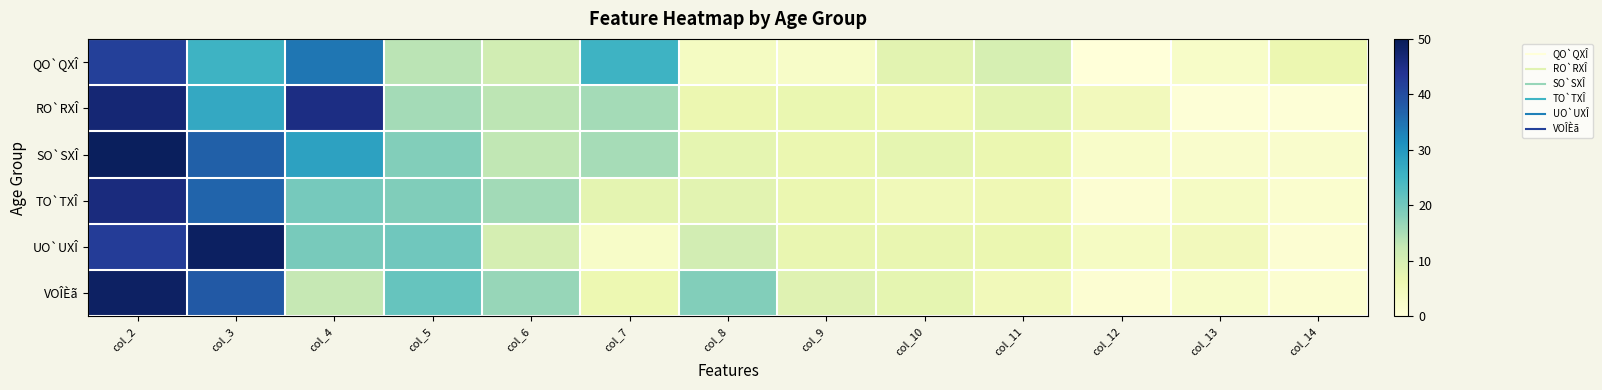

At which category is the sum across all series the highest?

col_2